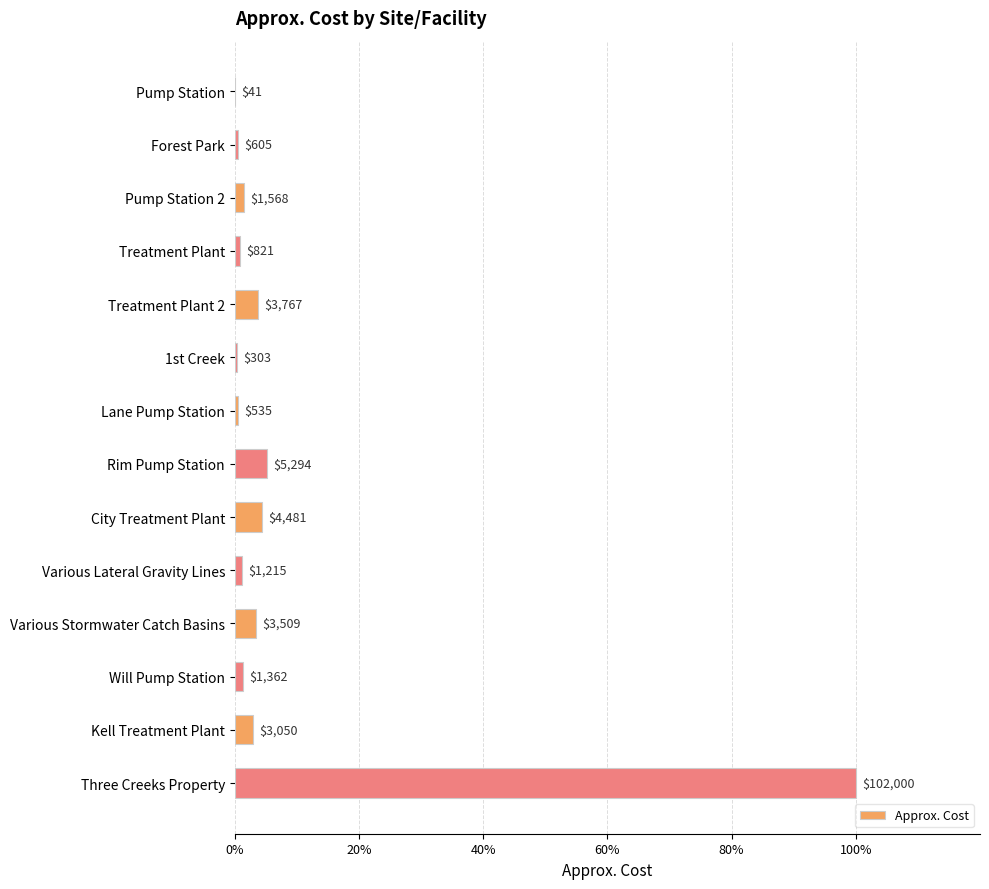

Are the bars horizontal?

Yes